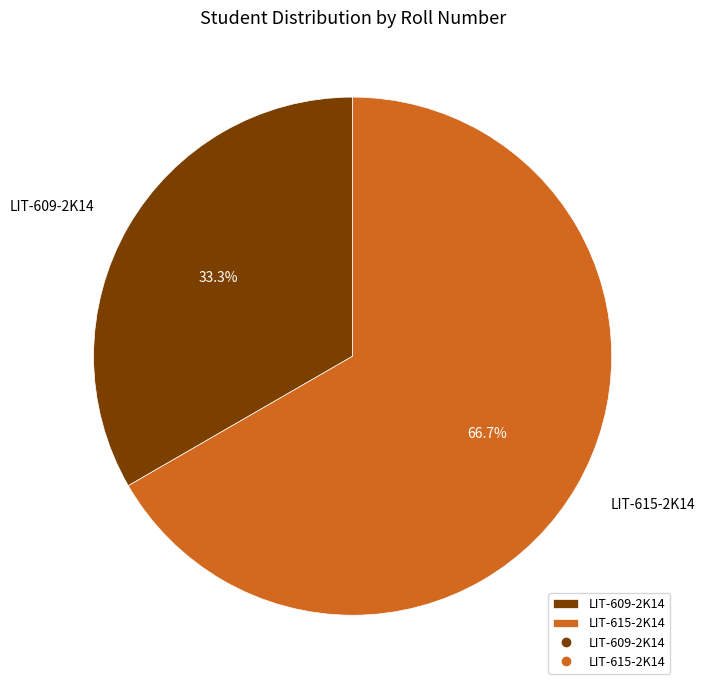

Is it true that LIT-615-2K14 is 67% of the pie?

True